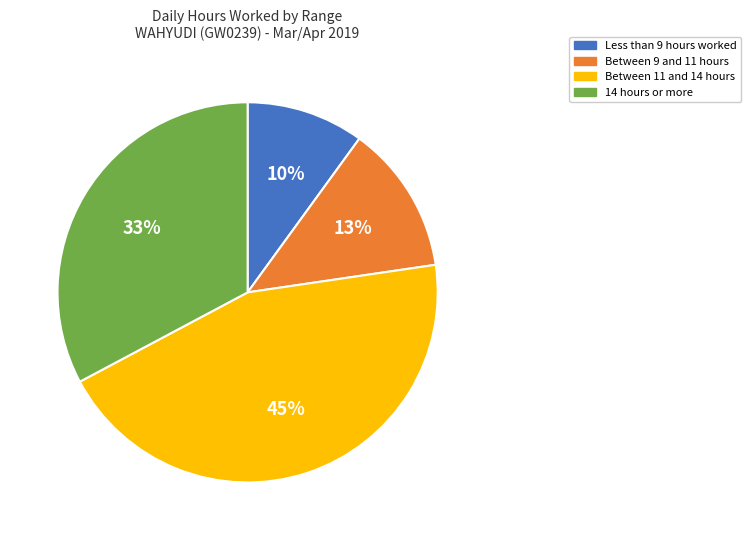

Is there any slice that represents more than half of the pie?

No